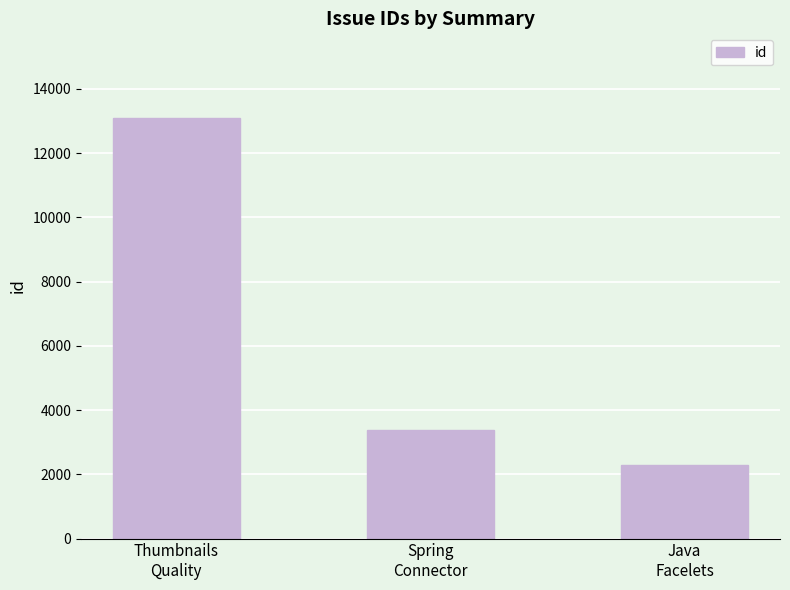

At which category does the chart reach its peak across all series?

Thumbnails
Quality